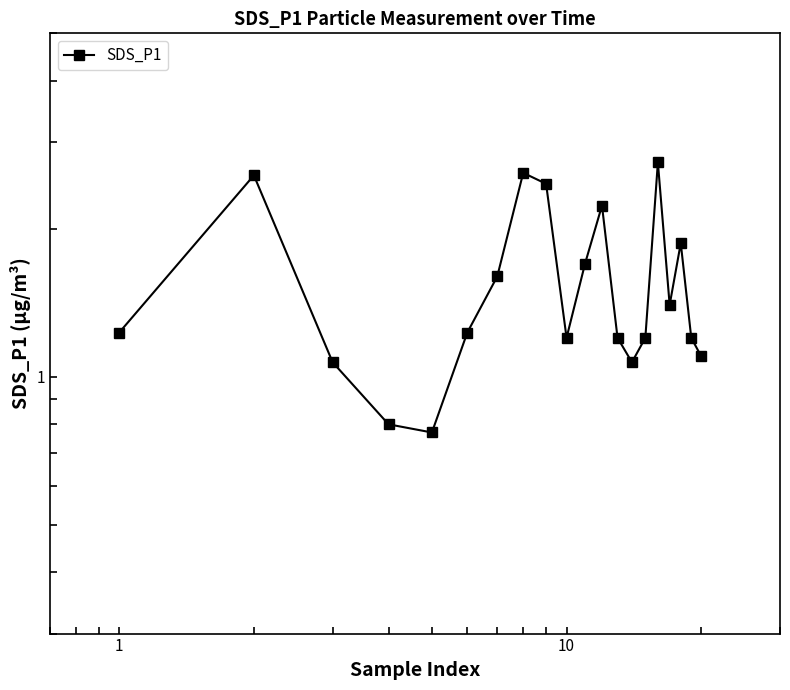

Reading left to right, list all the values displayed in this chart.

1.2	2.6	1.1	0.8	0.8	1.2	1.6	2.6	2.5	1.2	1.7	2.2	1.2	1.1	1.2	2.7	1.4	1.9	1.2	1.1